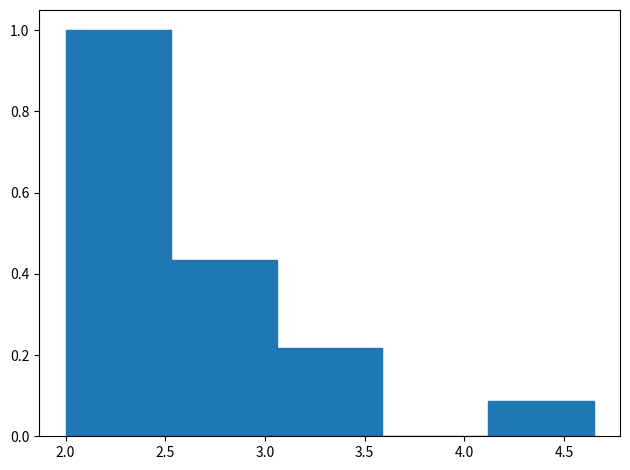

Over which range of the x-axis is the bar tallest?

2.00 to 2.55